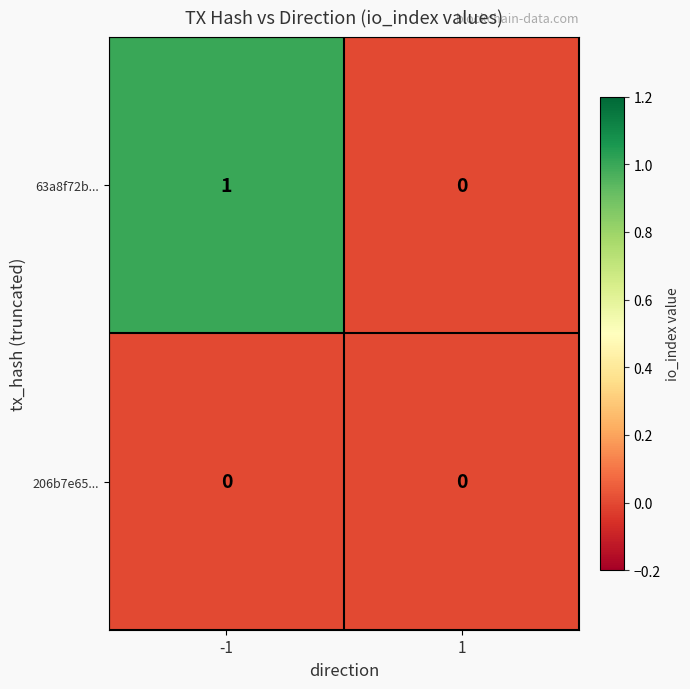

Reading right to left, transcribe all the data shown in this chart.

63a8f72b...: 0	1
206b7e65...: 0	0